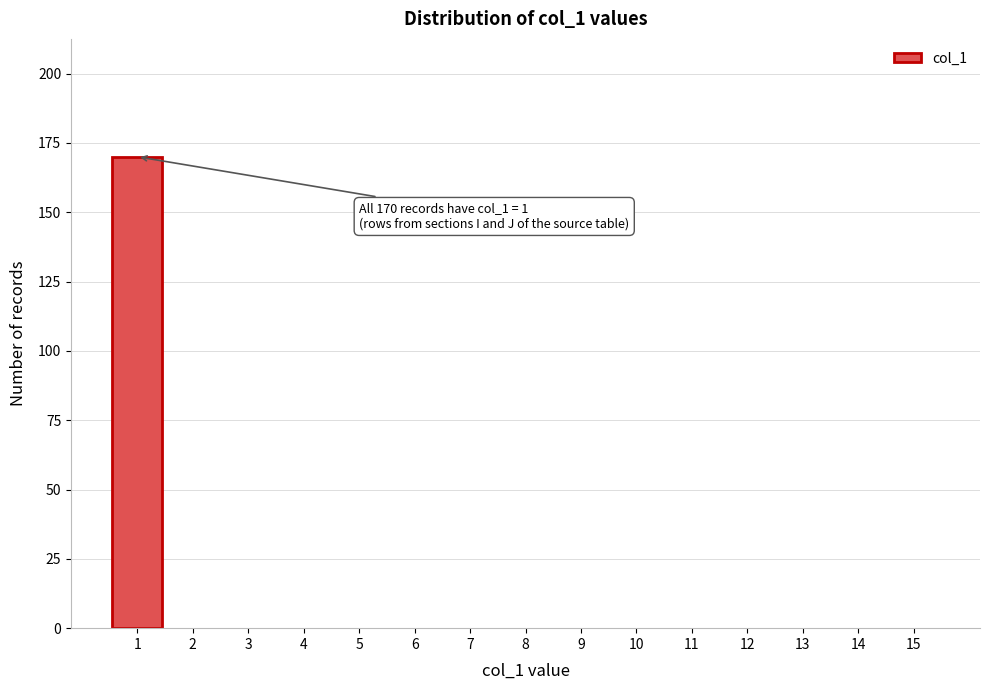

Reading right to left, transcribe all the data shown in this chart.

15=0	14=0	13=0	12=0	11=0	10=0	9=0	8=0	7=0	6=0	5=0	4=0	3=0	2=0	1=170